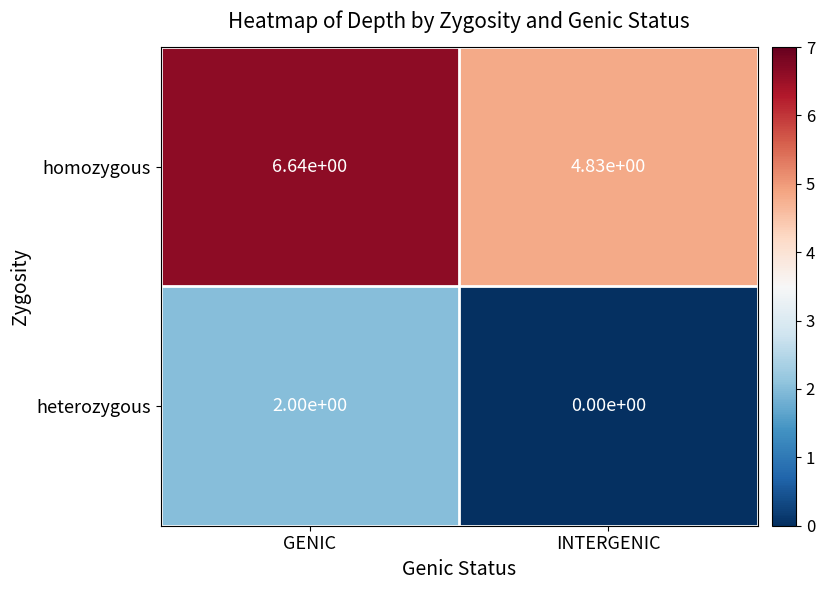

True or false: homozygous has a value of 6.8 at INTERGENIC.

False